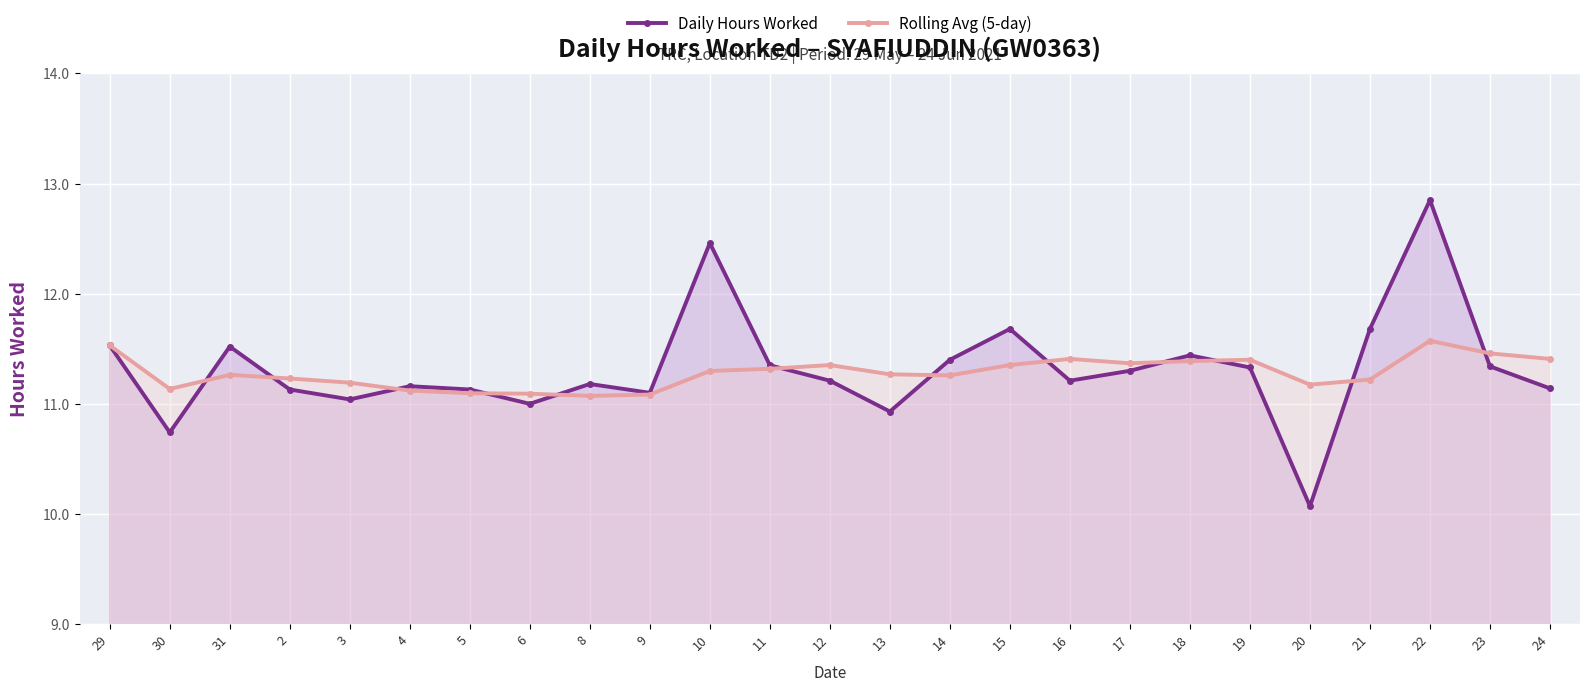

Does the chart display data point markers on the line(s)?

Yes